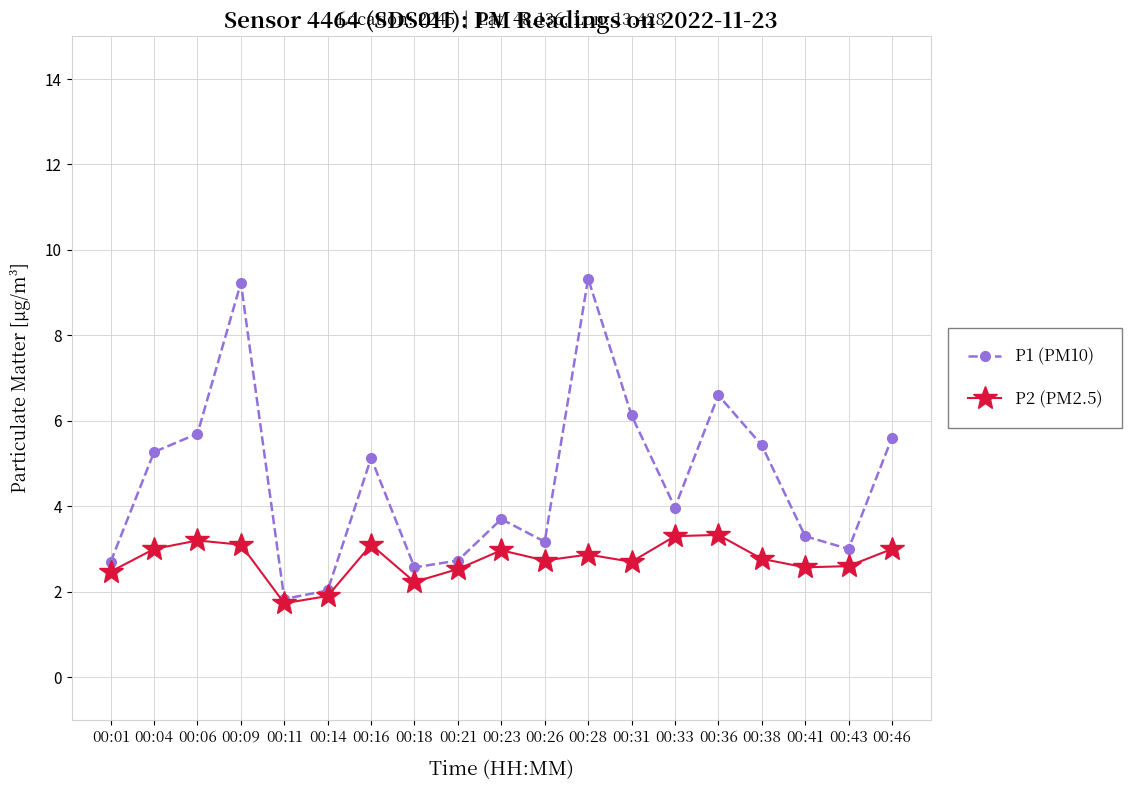

Is it true that P2 (PM2.5) equals 2.6 at 00:41?

True